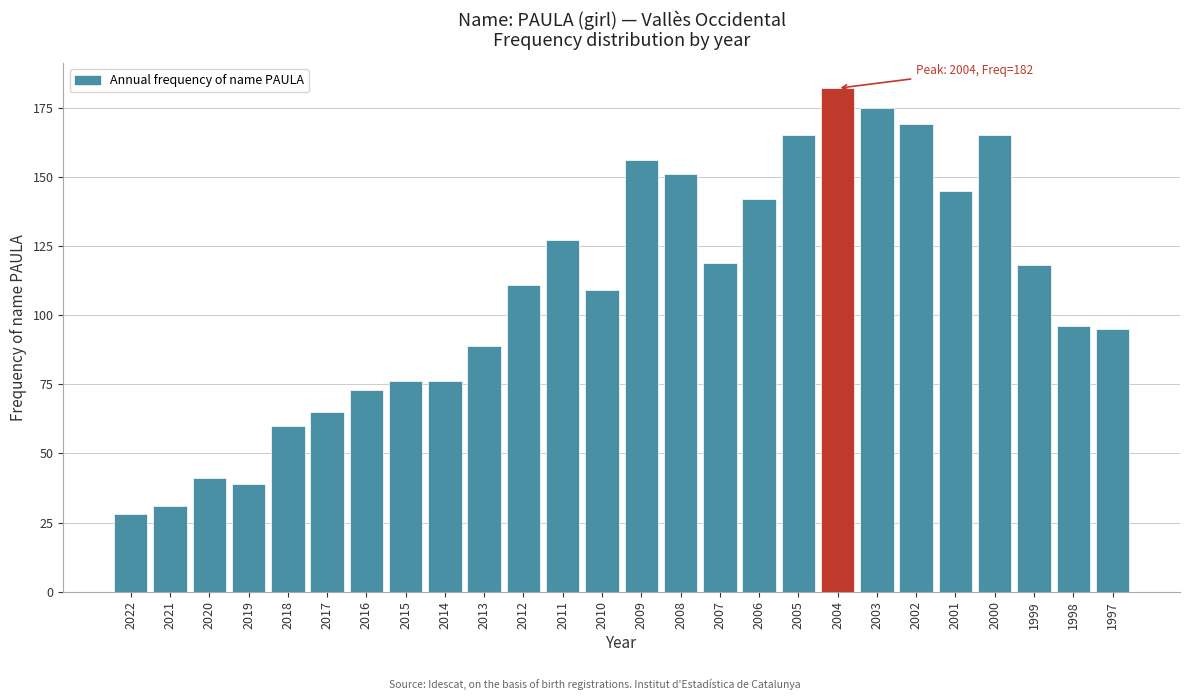

Reading right to left, transcribe all the data shown in this chart.

1997=95	1998=96	1999=118	2000=165	2001=145	2002=169	2003=175	2004=182	2005=165	2006=142	2007=119	2008=151	2009=156	2010=109	2011=127	2012=111	2013=89	2014=76	2015=76	2016=73	2017=65	2018=60	2019=39	2020=41	2021=31	2022=28